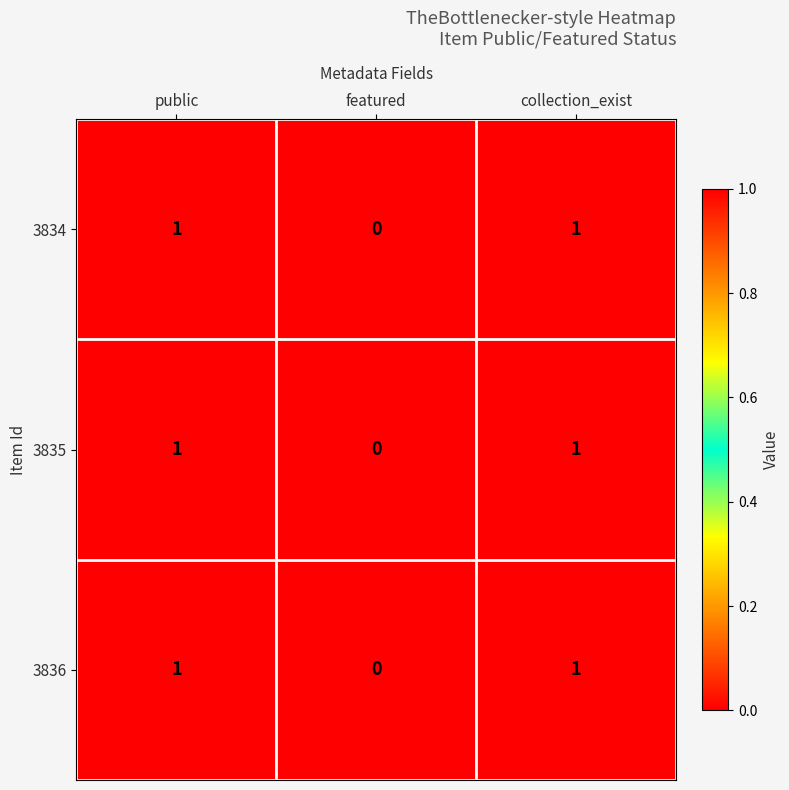

Reading left to right, extract all data points from this chart.

3834: public=1	featured=0	collection_exist=1
3835: public=1	featured=0	collection_exist=1
3836: public=1	featured=0	collection_exist=1